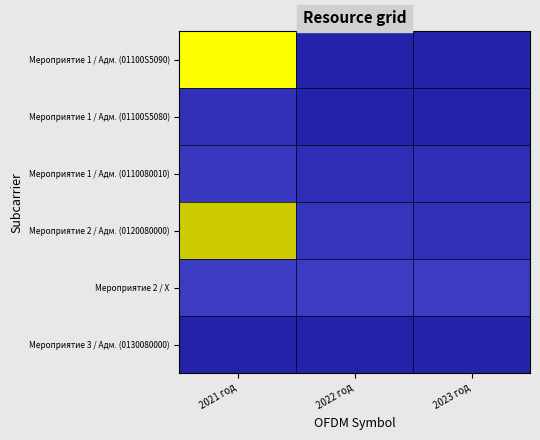

Which series has the widest spread of values?

Мероприятие 1 / Адм. (01100S5090)